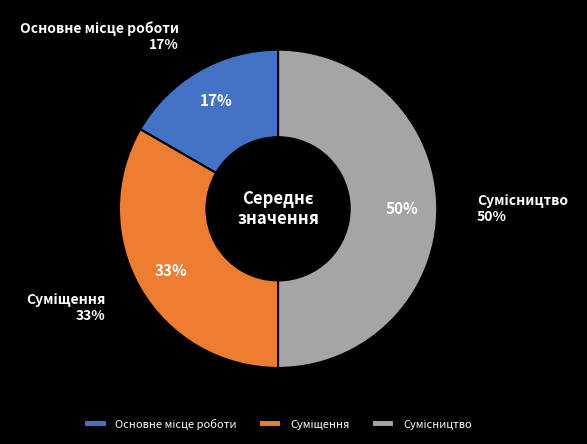

What percentage is the Основне місце роботи slice, to the nearest percent?

17%